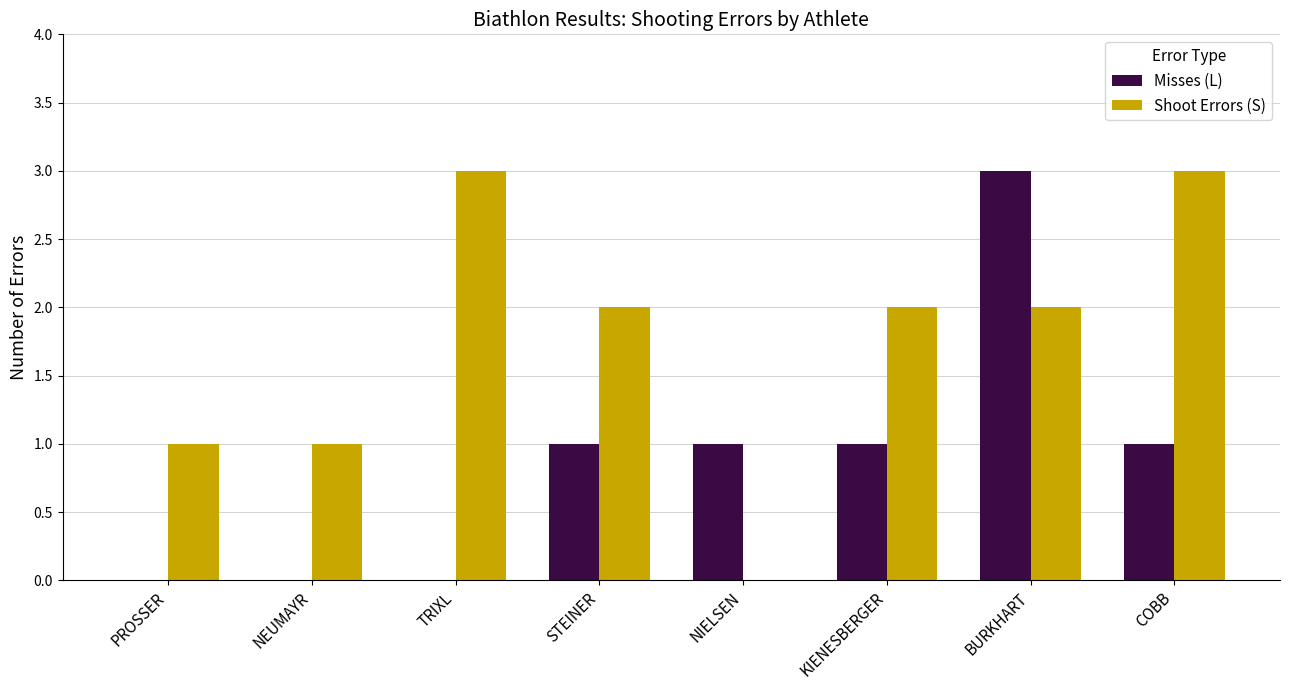

What is the greatest value displayed?

3